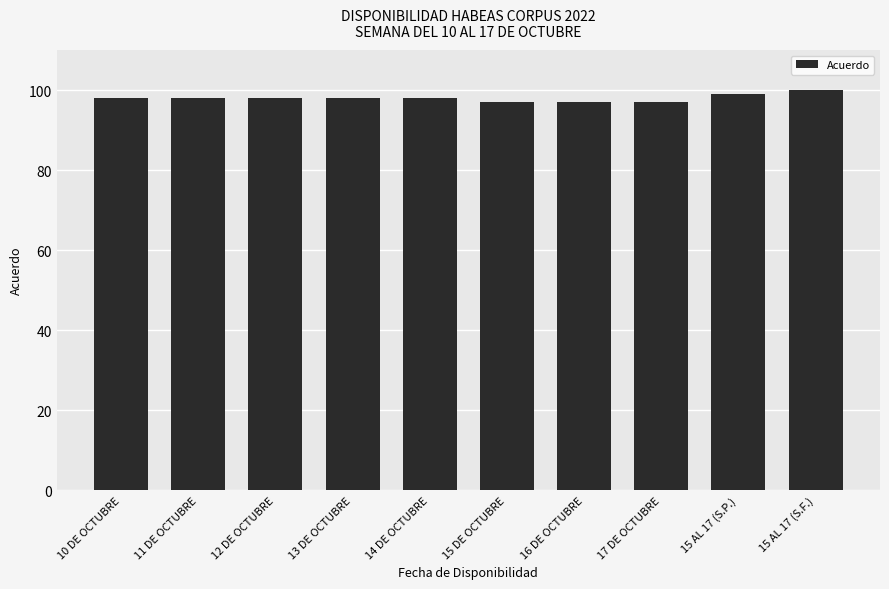

What is the maximum value shown in the chart?

100